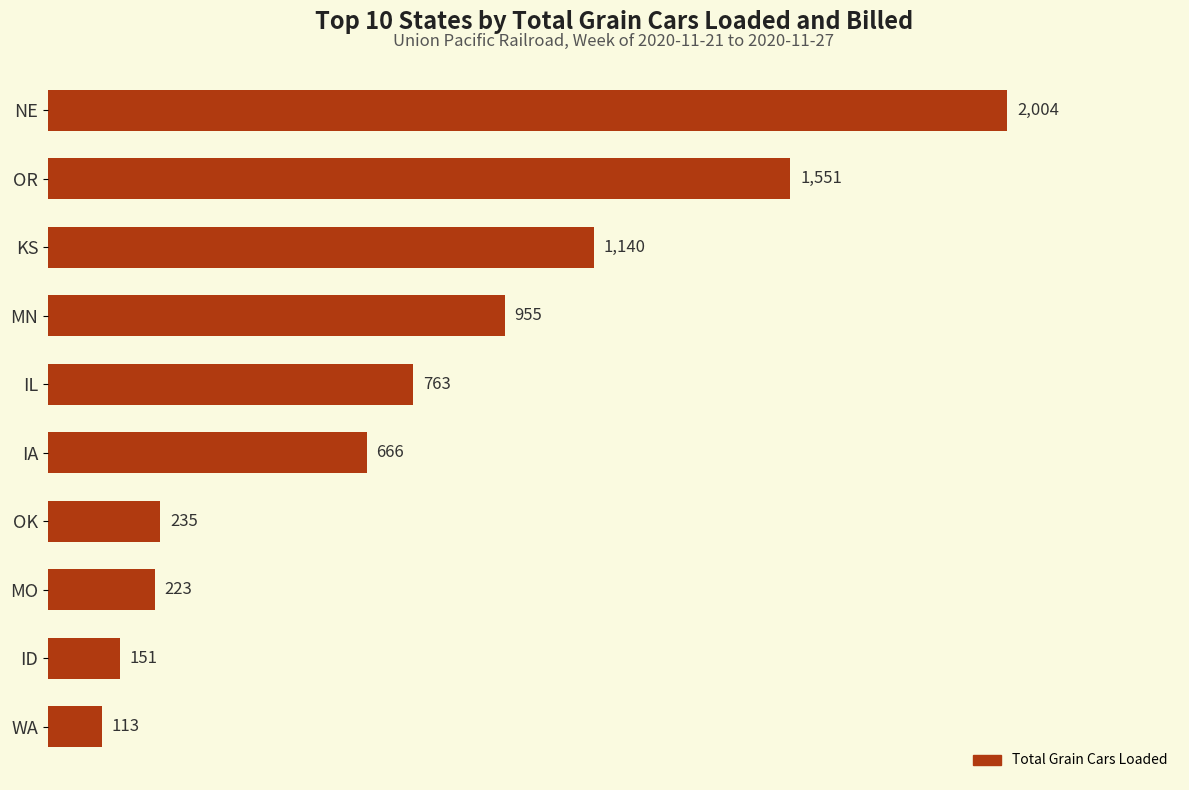

Reading top to bottom, what are all the values shown in this chart?

NE=2004	OR=1551	KS=1140	MN=955	IL=763	IA=666	OK=235	MO=223	ID=151	WA=113